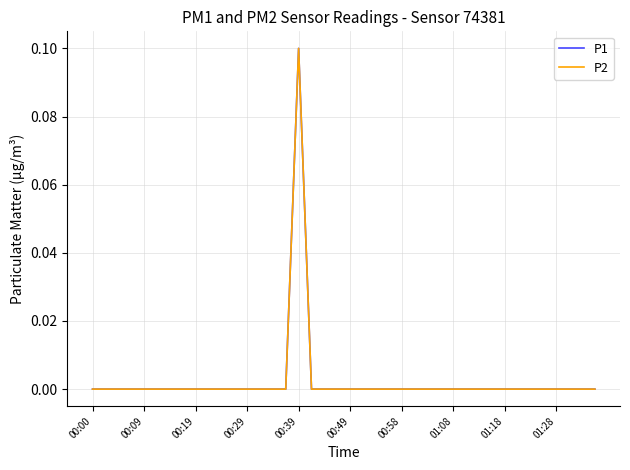

Reading left to right, transcribe all the data shown in this chart.

P1: 0.0	0.0	0.0	0.0	0.0	0.0	0.0	0.0	0.0	0.0	0.0	0.0	0.0	0.0	0.0	0.0	0.1	0.0	0.0	0.0	0.0	0.0	0.0	0.0	0.0	0.0	0.0	0.0	0.0	0.0	0.0	0.0	0.0	0.0	0.0	0.0	0.0	0.0	0.0	0.0
P2: 0.0	0.0	0.0	0.0	0.0	0.0	0.0	0.0	0.0	0.0	0.0	0.0	0.0	0.0	0.0	0.0	0.1	0.0	0.0	0.0	0.0	0.0	0.0	0.0	0.0	0.0	0.0	0.0	0.0	0.0	0.0	0.0	0.0	0.0	0.0	0.0	0.0	0.0	0.0	0.0